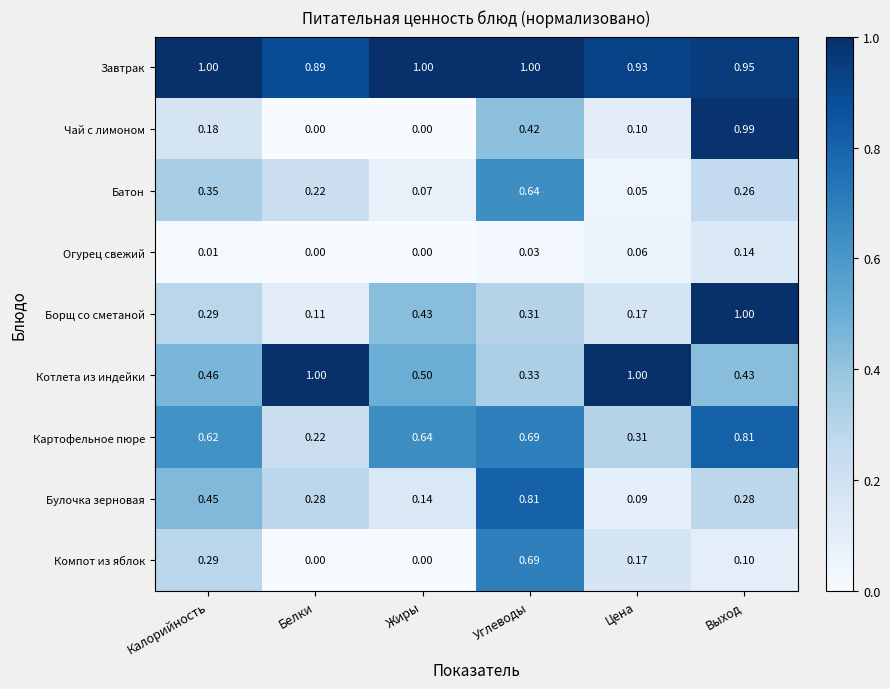

At which category is the sum across all series the highest?

Выход